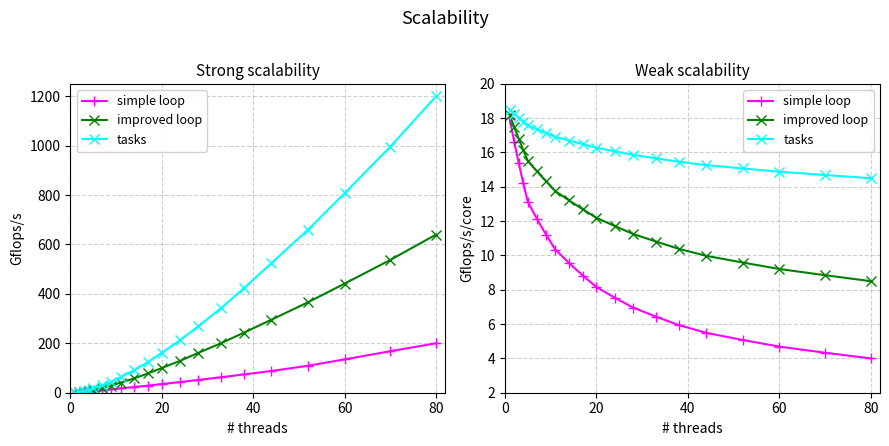

How many lines are shown in the chart?

3